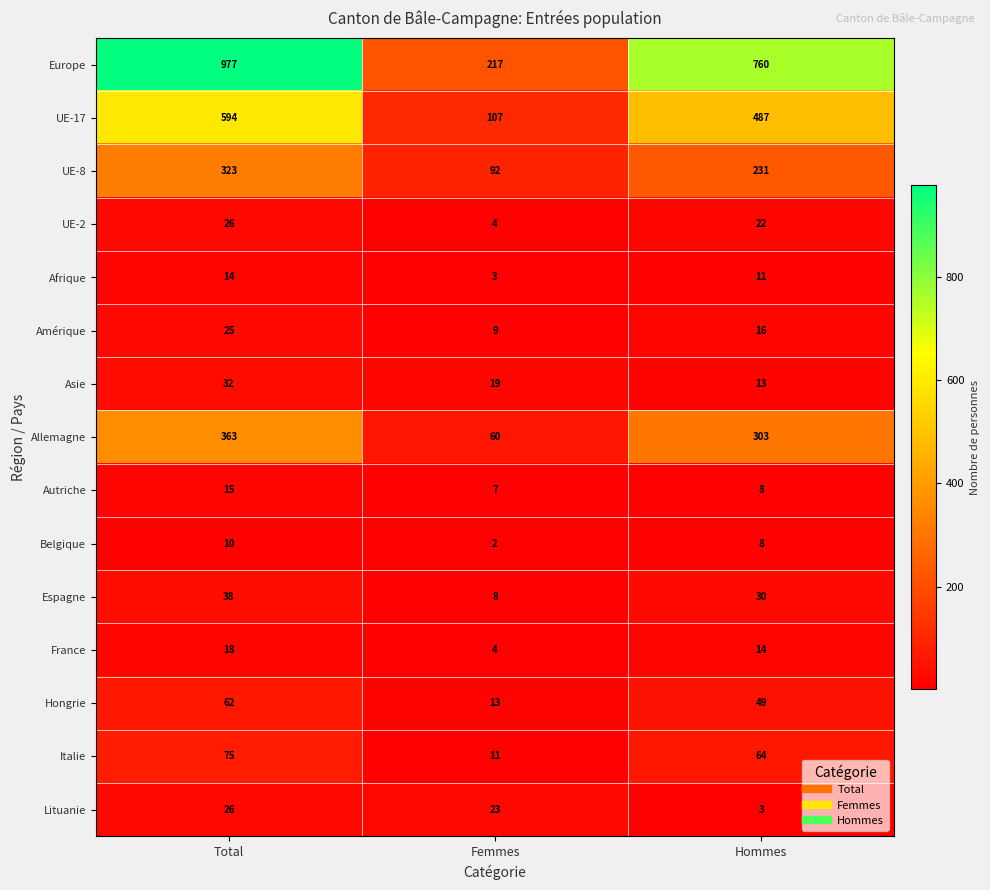

How many Asie values are between 13 and 32?

3